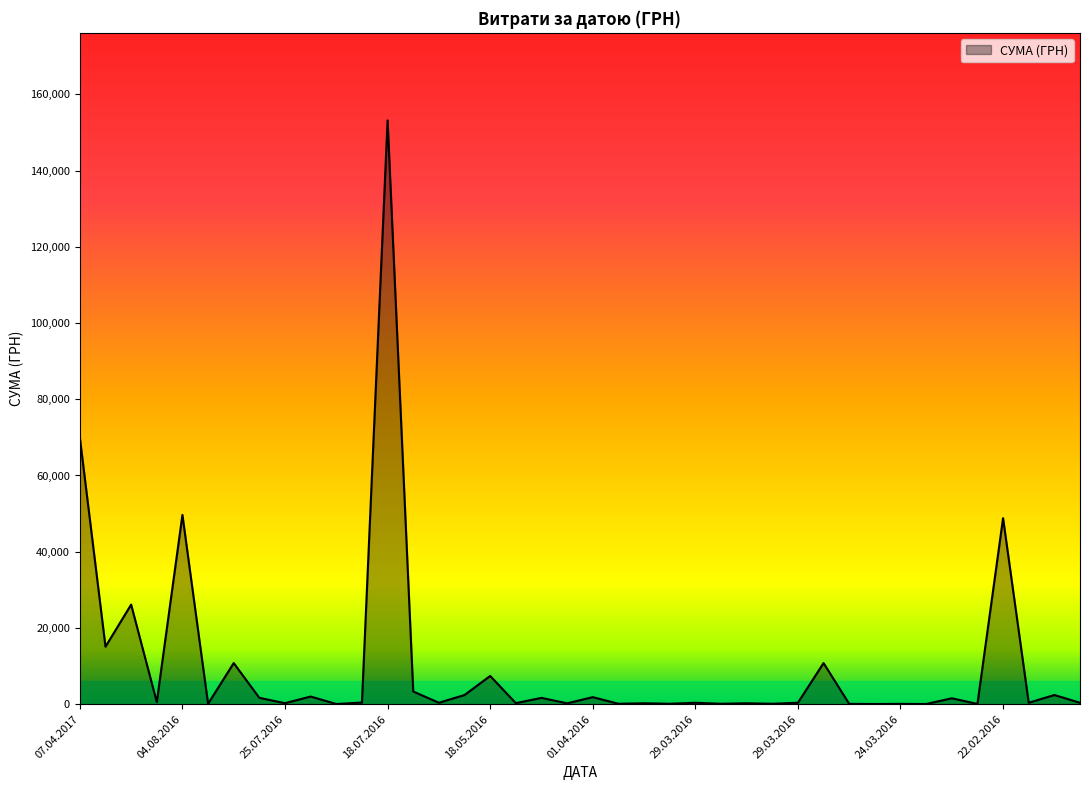

What is the difference between the maximum and minimum values?

153137.8